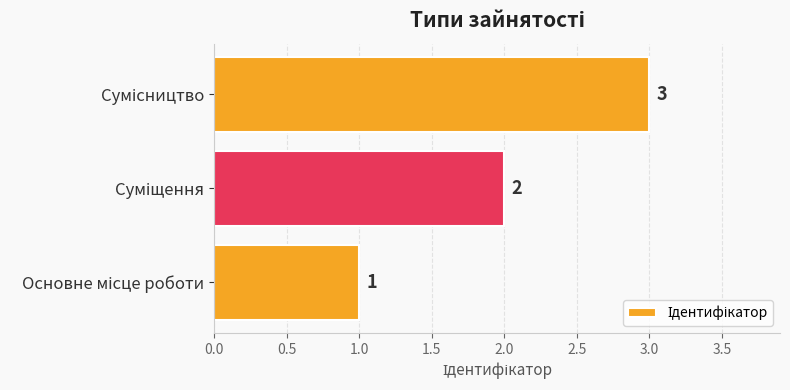

How many values are below 2?

1